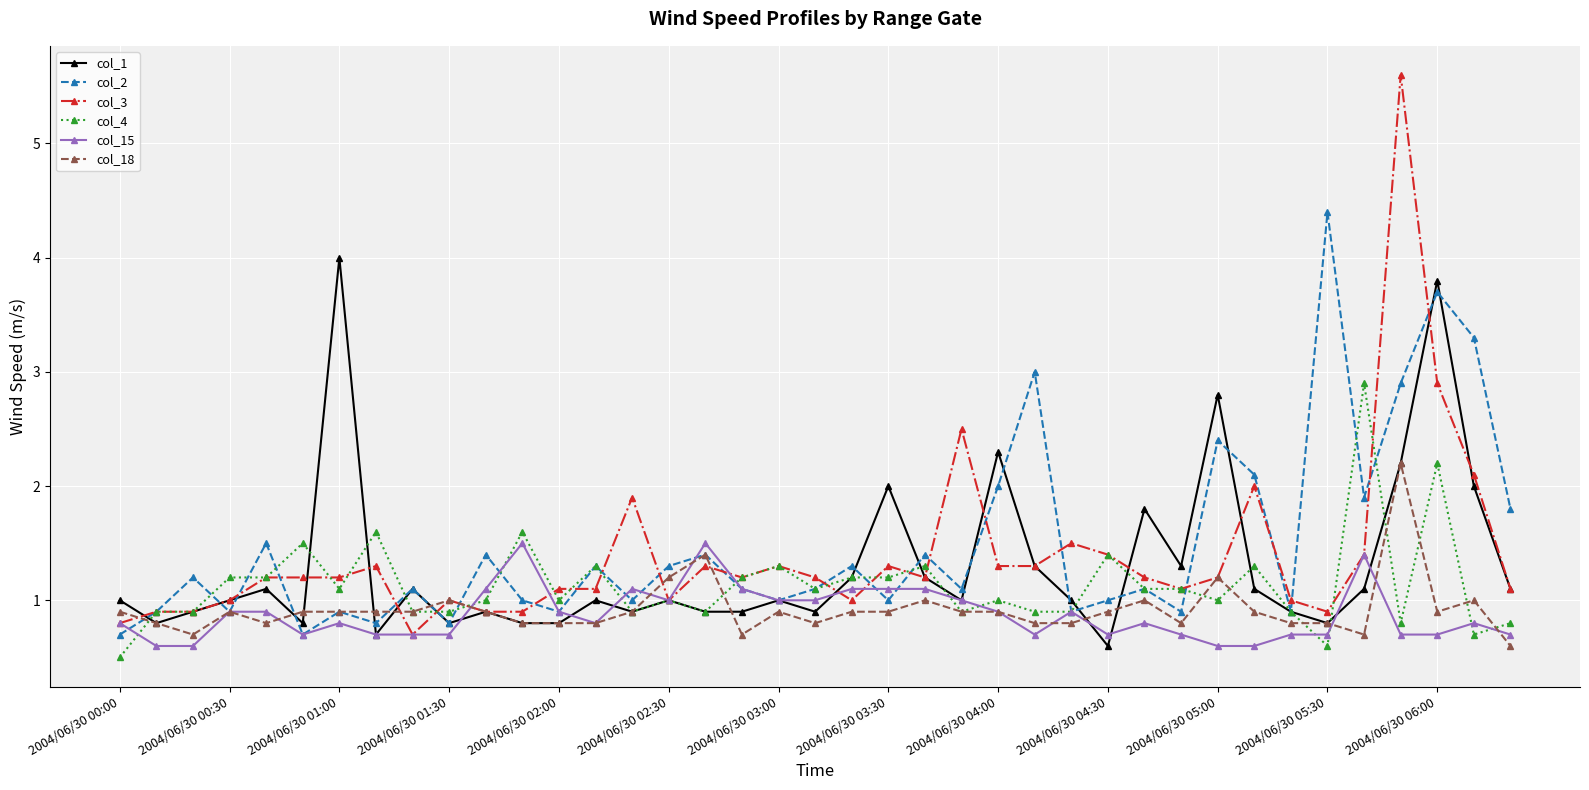

Rank the series by their maximum value, from lowest to highest.

col_15, col_18, col_4, col_1, col_2, col_3